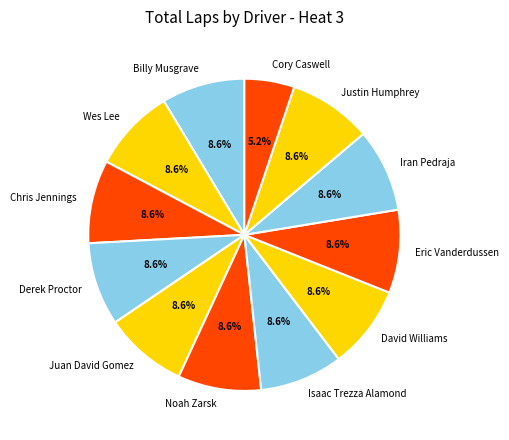

To the nearest percent, what portion does Isaac Trezza Alamond represent?

9%